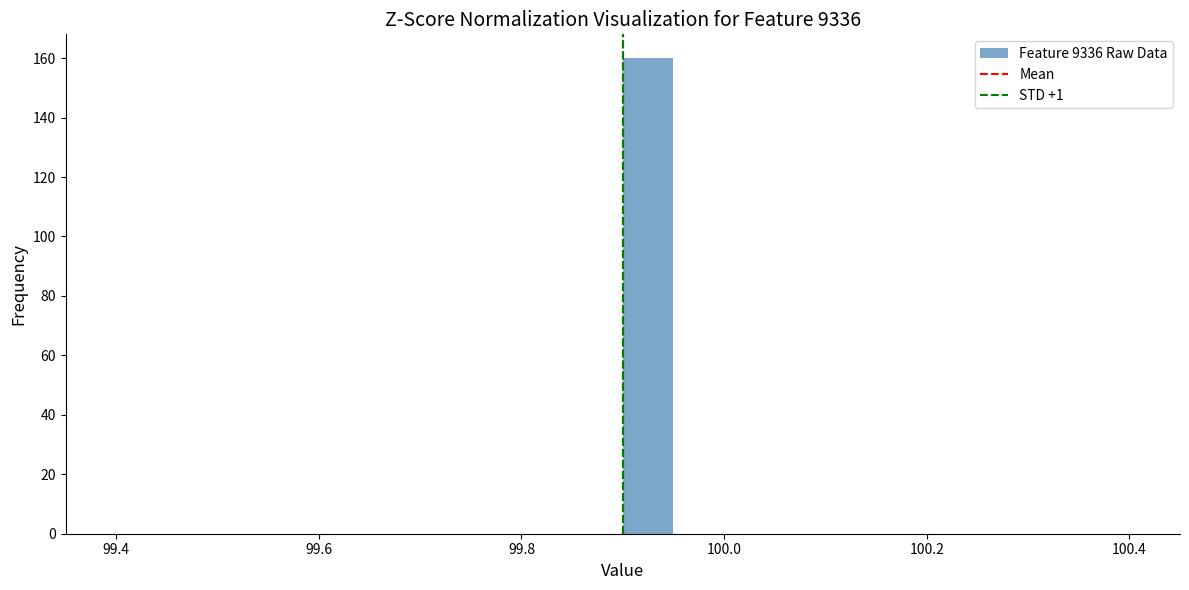

Read against the x-axis, roughly where is the centre of the tallest bar?

99.92